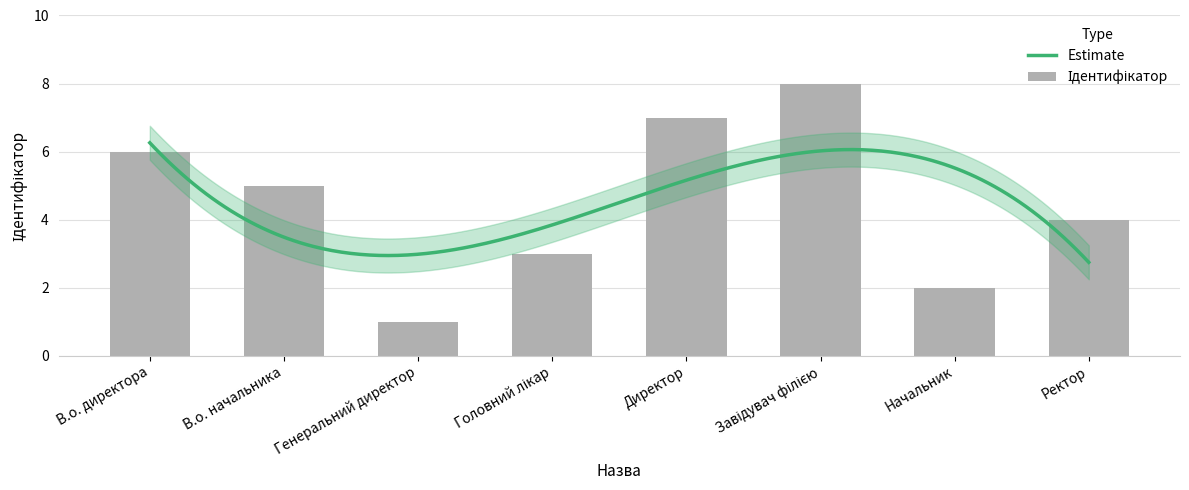

The chart shows a value of 1 at Головний лікар. True or false?

False